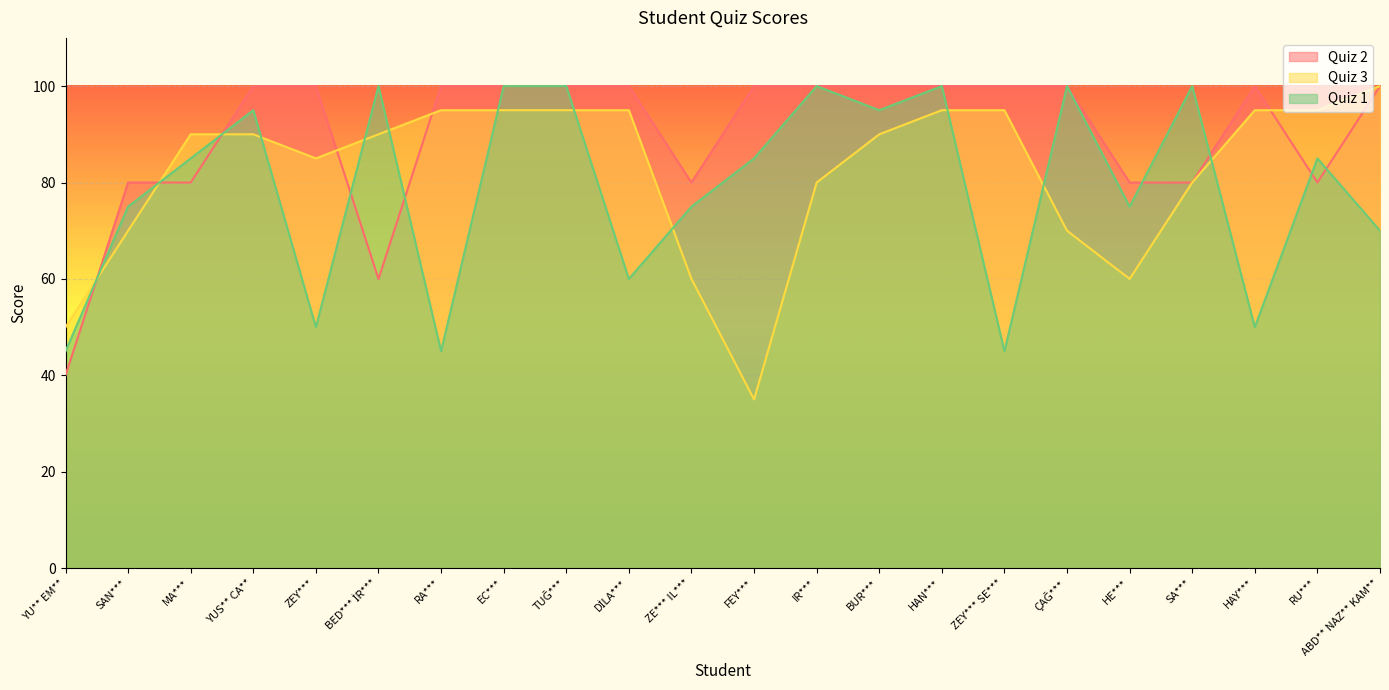

What is the total value across all series at FEY***?

220